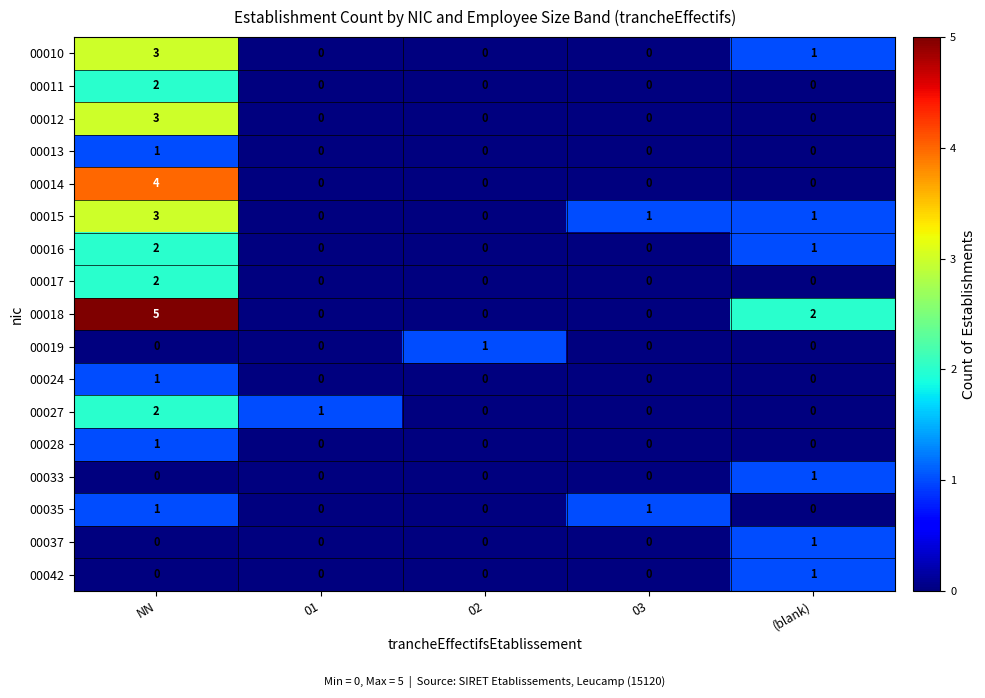

Which series has the largest range (max minus min)?

00018